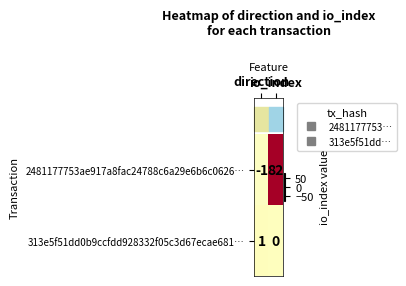

Rank the series at direction from lowest to highest value.

2481177753ae917a8fac24788c6a29e6b6c0626…, 313e5f51dd0b9ccfdd928332f05c3d67ecae681…